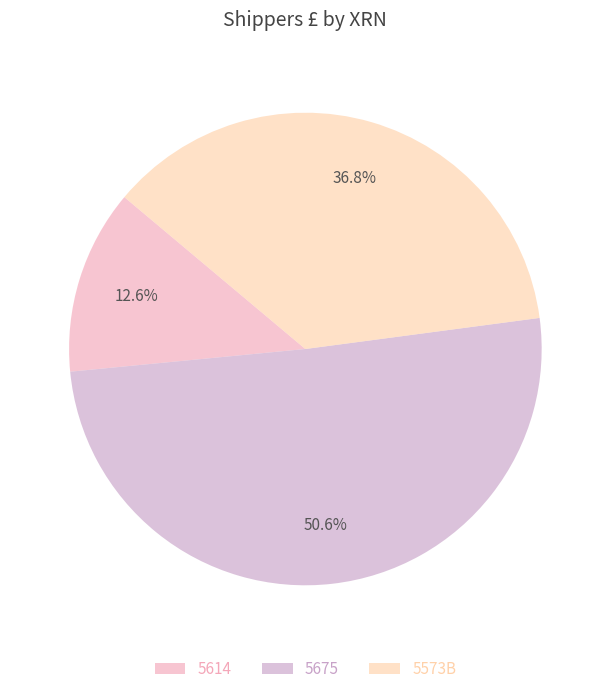

Does any single category account for the majority?

Yes